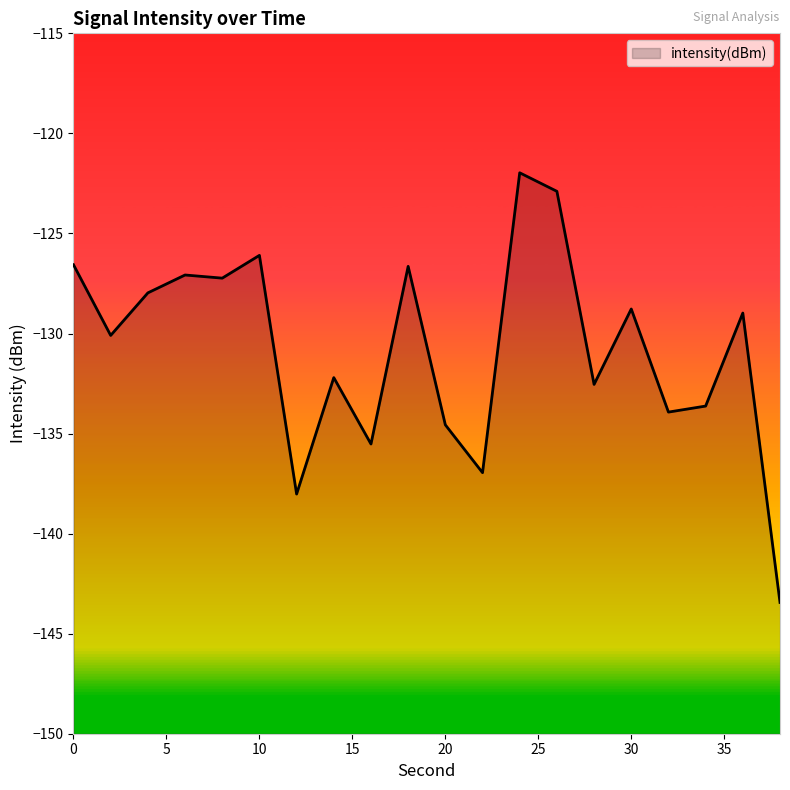

Reading right to left, extract all data points from this chart.

38=-143.4	36=-129.0	34=-133.6	32=-133.9	30=-128.8	28=-132.5	26=-122.9	24=-122.0	22=-137.0	20=-134.6	18=-126.6	16=-135.5	14=-132.2	12=-138.0	10=-126.1	8=-127.2	6=-127.1	4=-128.0	2=-130.1	0=-126.6